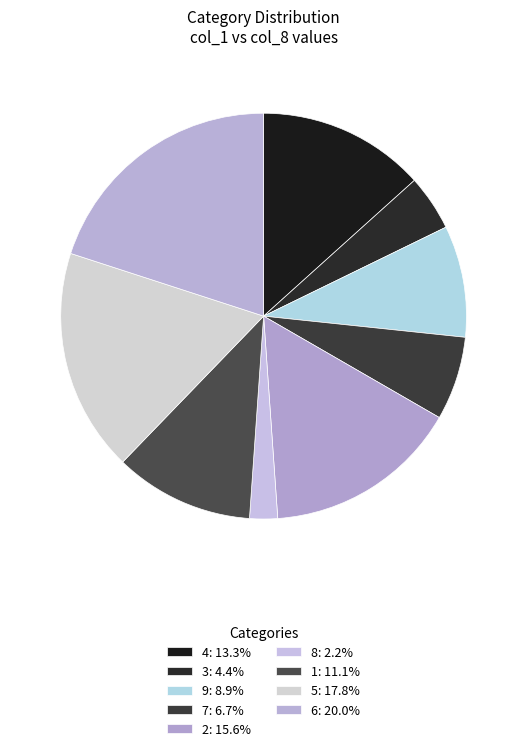

Which slice is the largest?

6